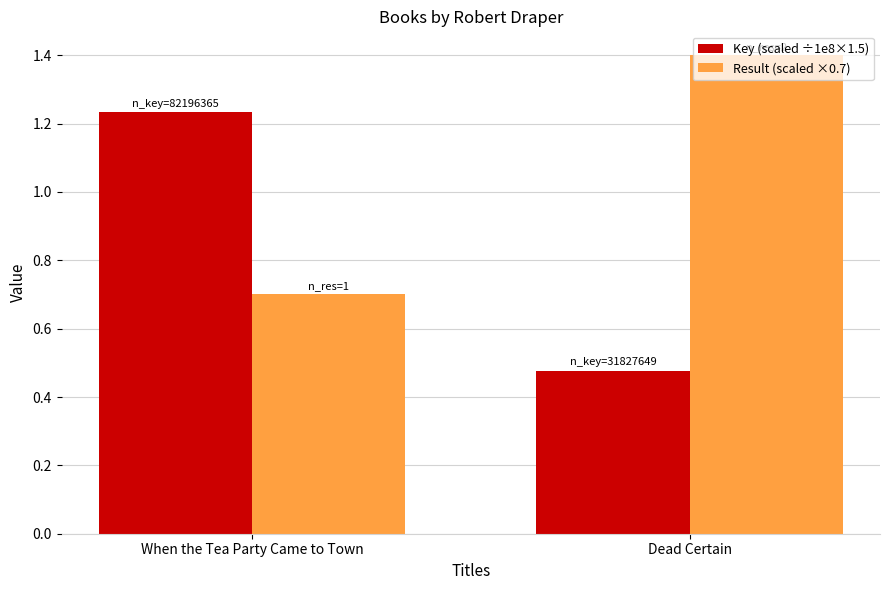

What is the lowest value of the Result (scaled ×0.7) series?

0.7